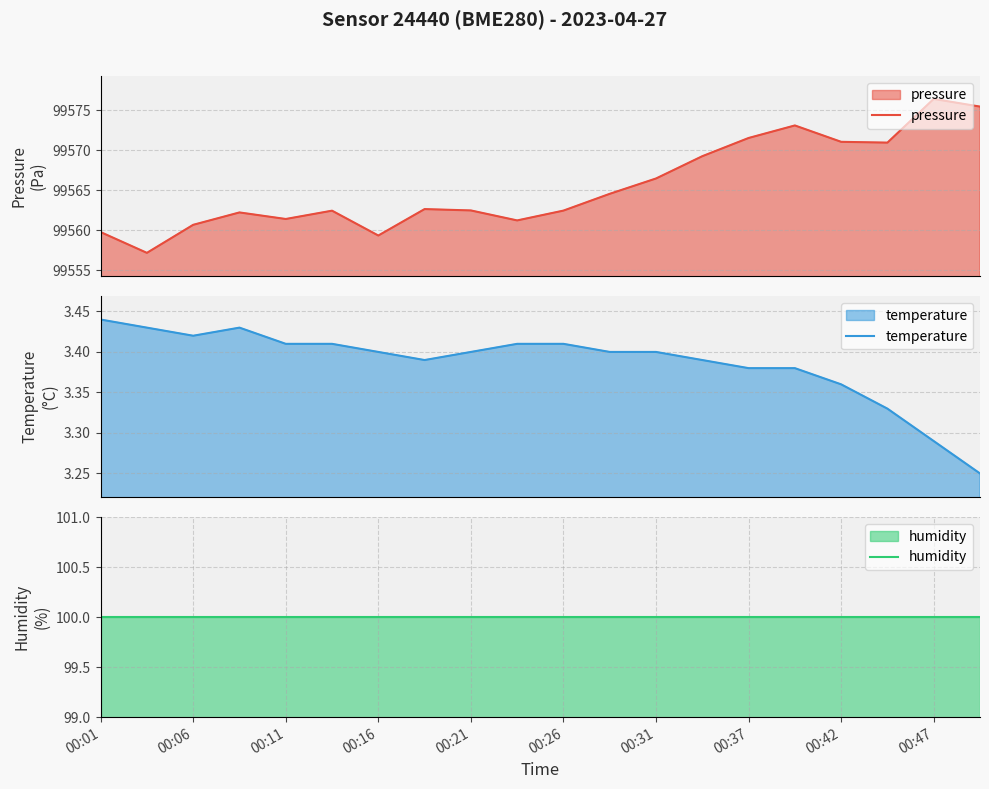

What is the lowest value of the pressure series?

99557.2